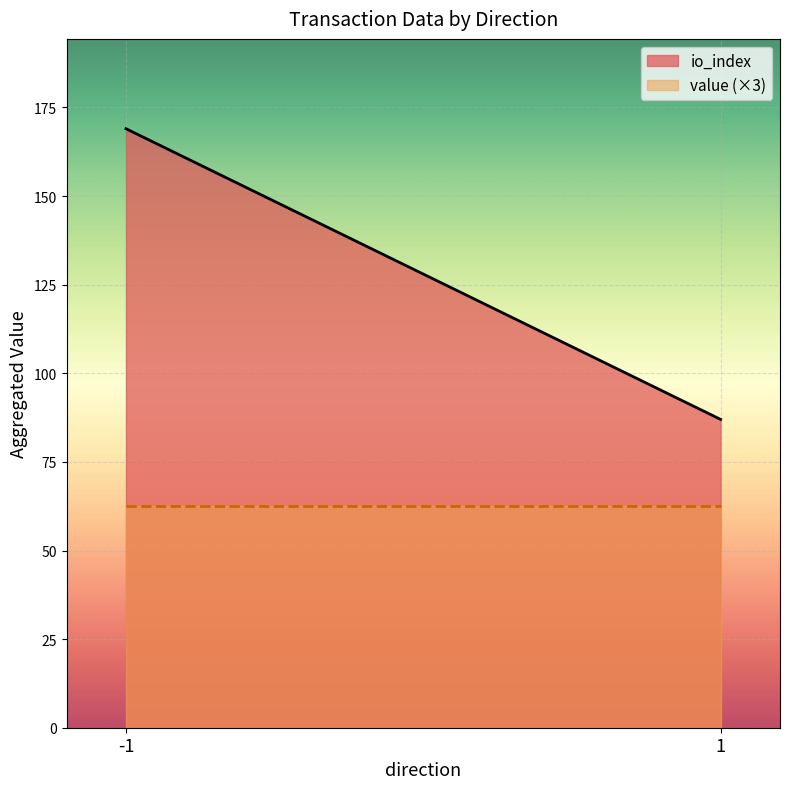

How many lines are shown in the chart?

2